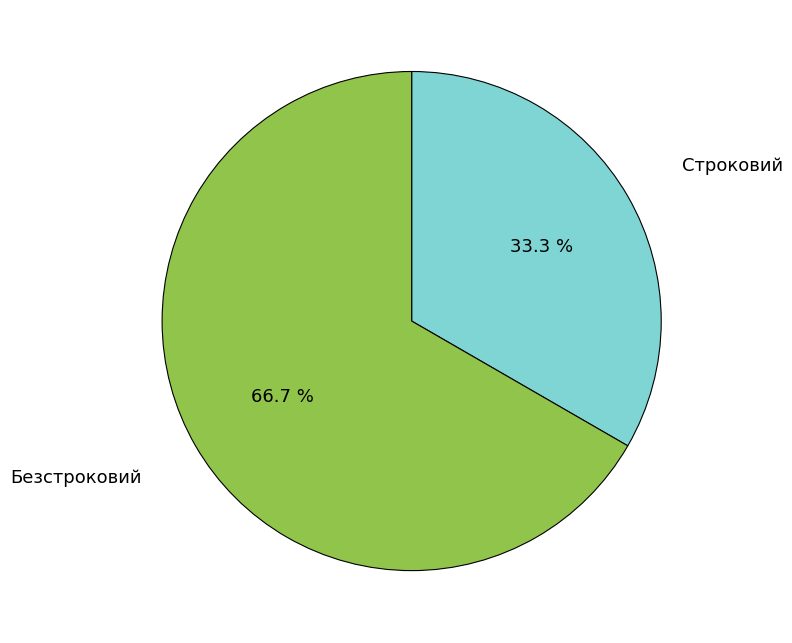

Is there any slice that represents more than half of the pie?

Yes